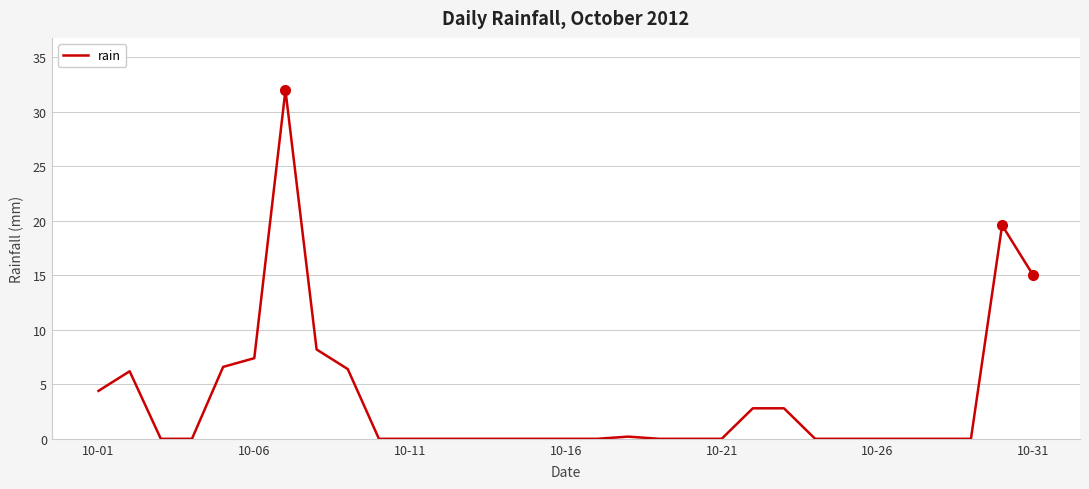

What is the greatest value displayed?

32.0